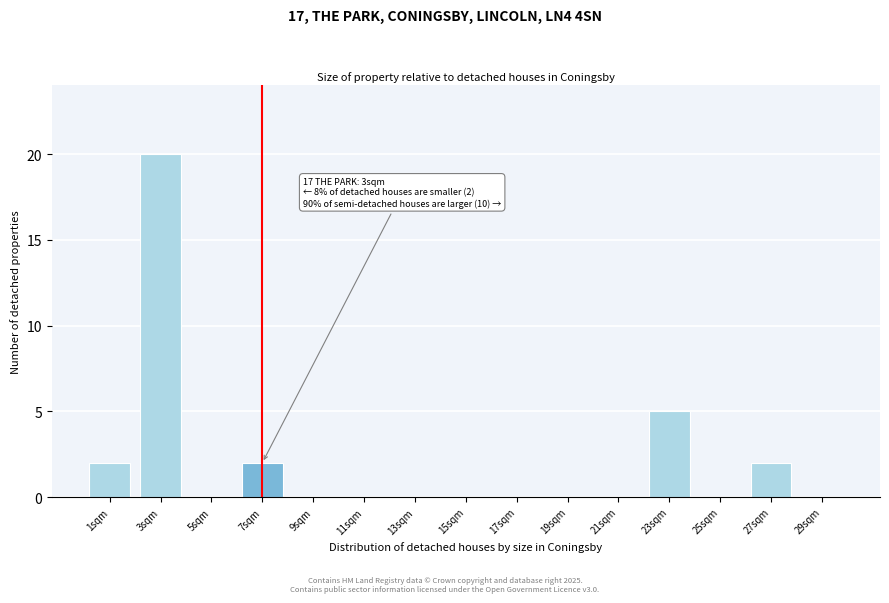

Reading right to left, list all the values displayed in this chart.

29sqm=0	27sqm=2	25sqm=0	23sqm=5	21sqm=0	19sqm=0	17sqm=0	15sqm=0	13sqm=0	11sqm=0	9sqm=0	7sqm=2	5sqm=0	3sqm=20	1sqm=2